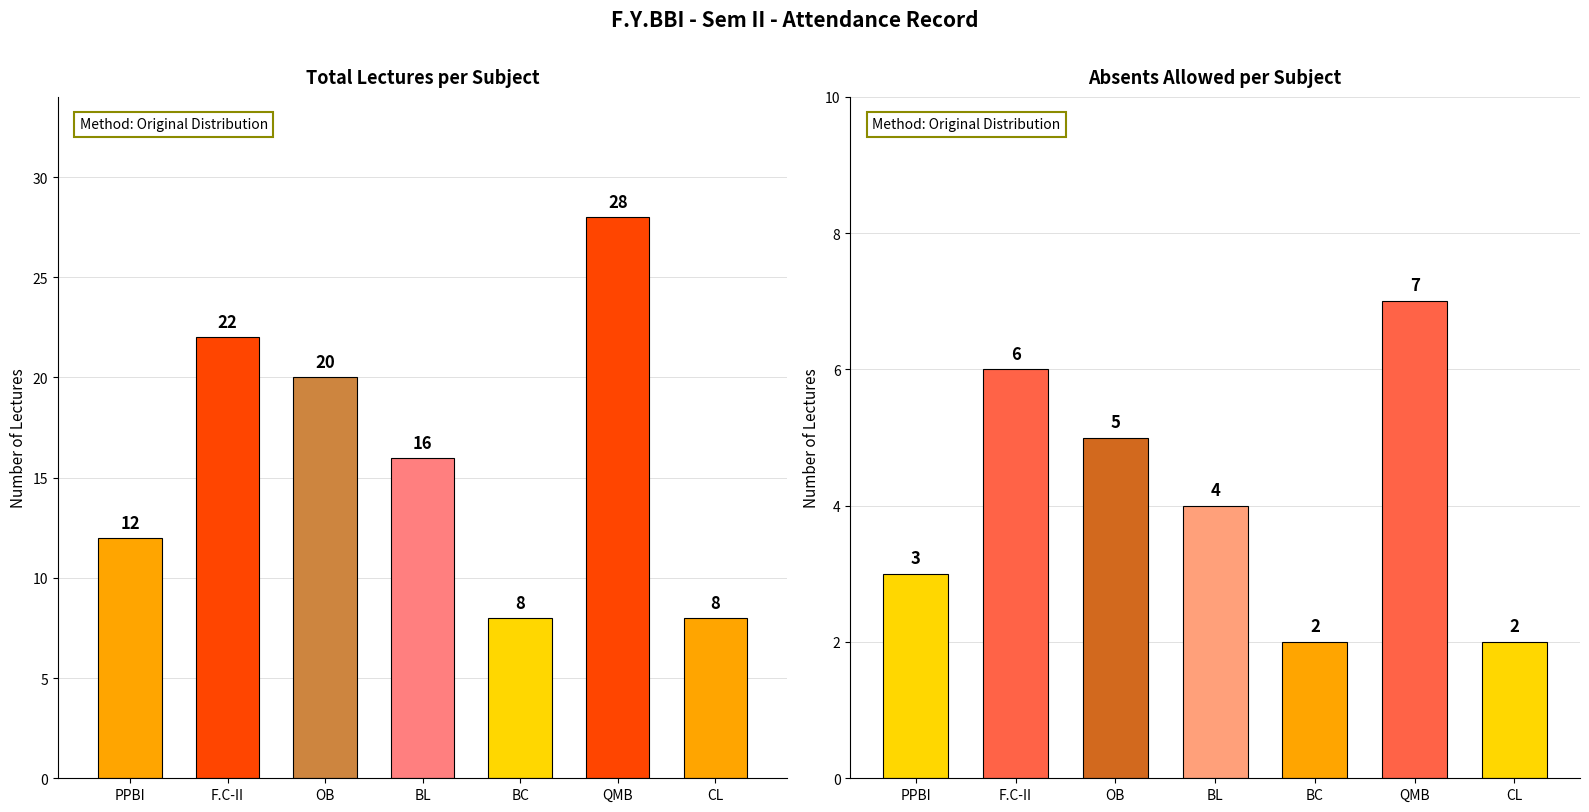

What is the value of the Absents Allowed bar at the 6th from the left?

7